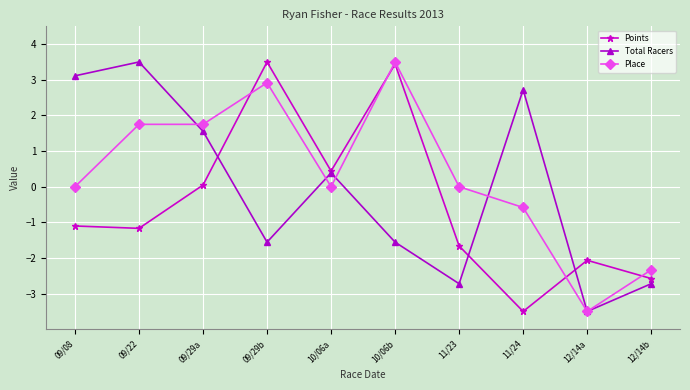

Where do Points and Total Racers first cross each other?

09/29a and 09/29b